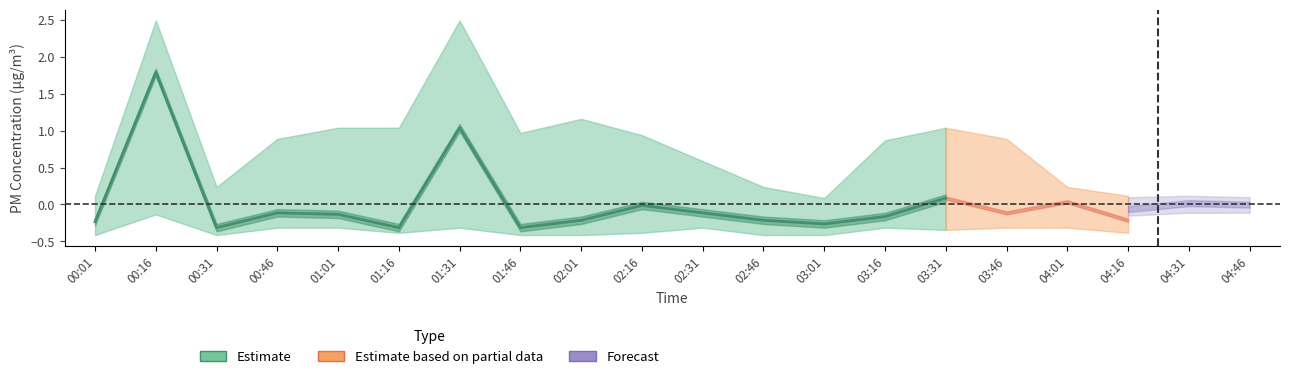

What is the change in value from 01:16 to 03:31?

+0.4